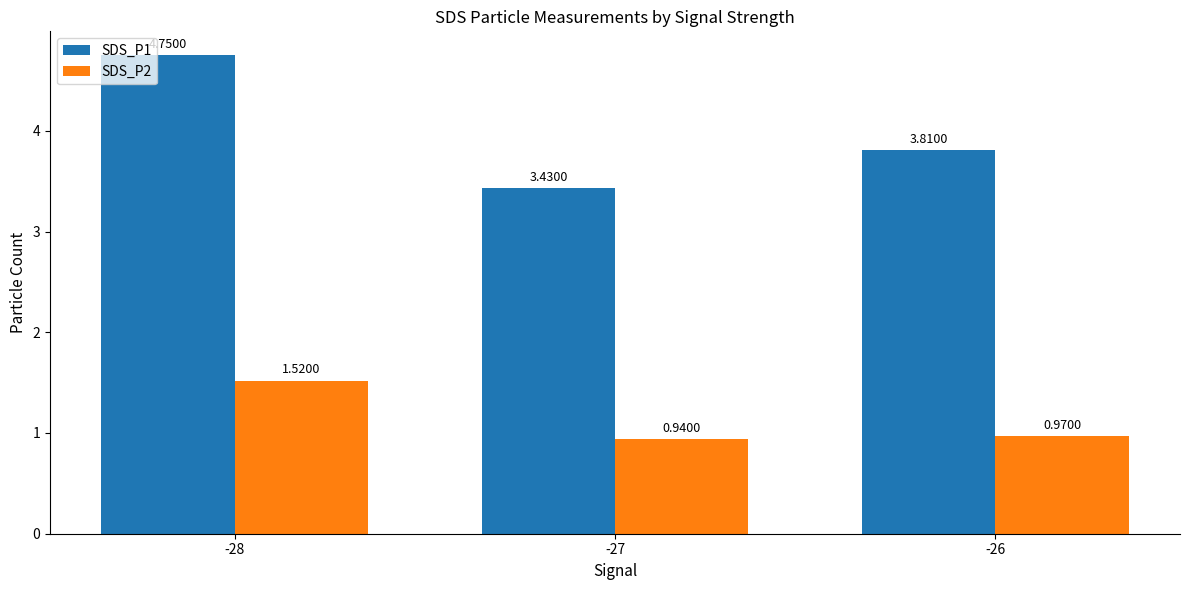

Which series has the largest total across all categories?

SDS_P1